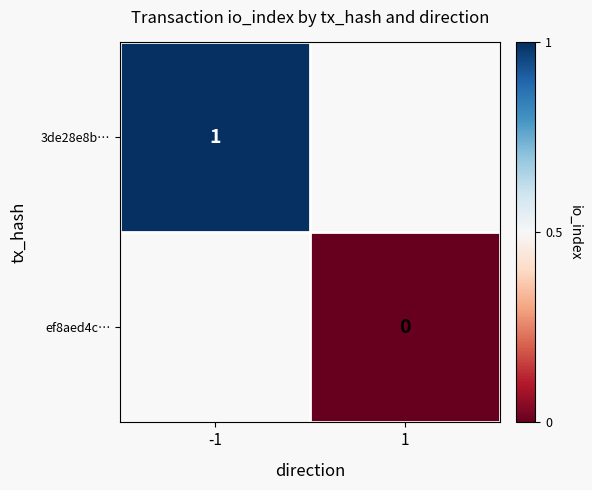

Is the value of ef8aed4c… at 1 greater than the value of 3de28e8b… at -1?

No